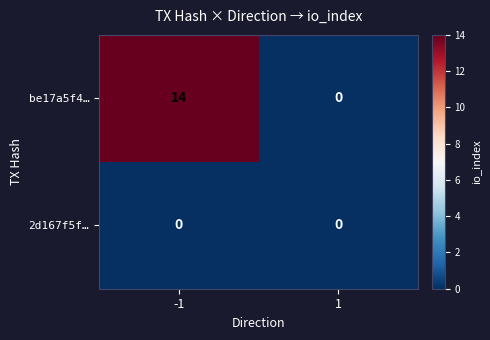

What value does the be17a5f4… series have at -1, to the nearest 10?

10